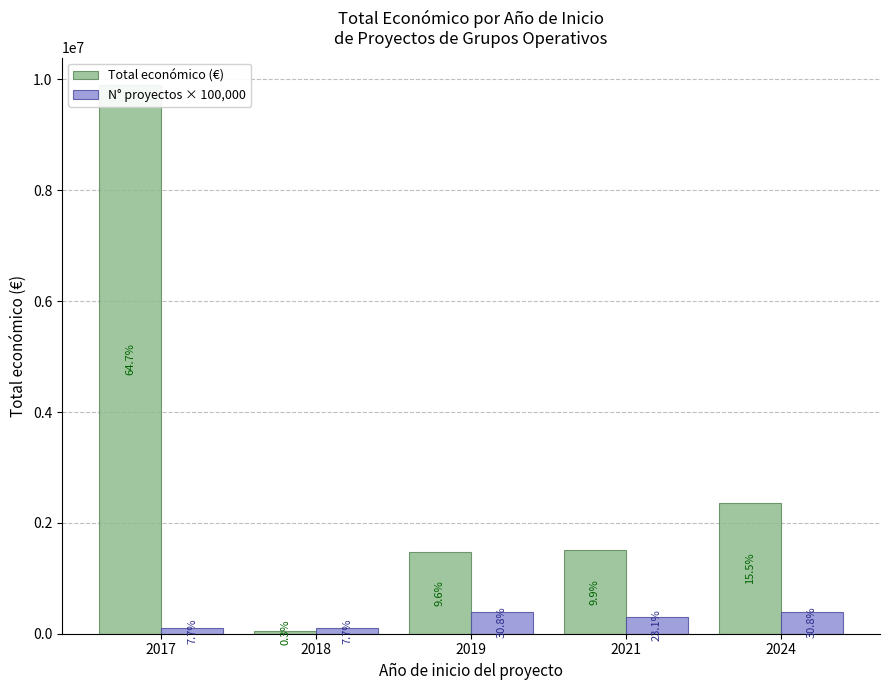

What is the approximate value of N° proyectos × 100,000 at 2024, to the nearest 10?

400000